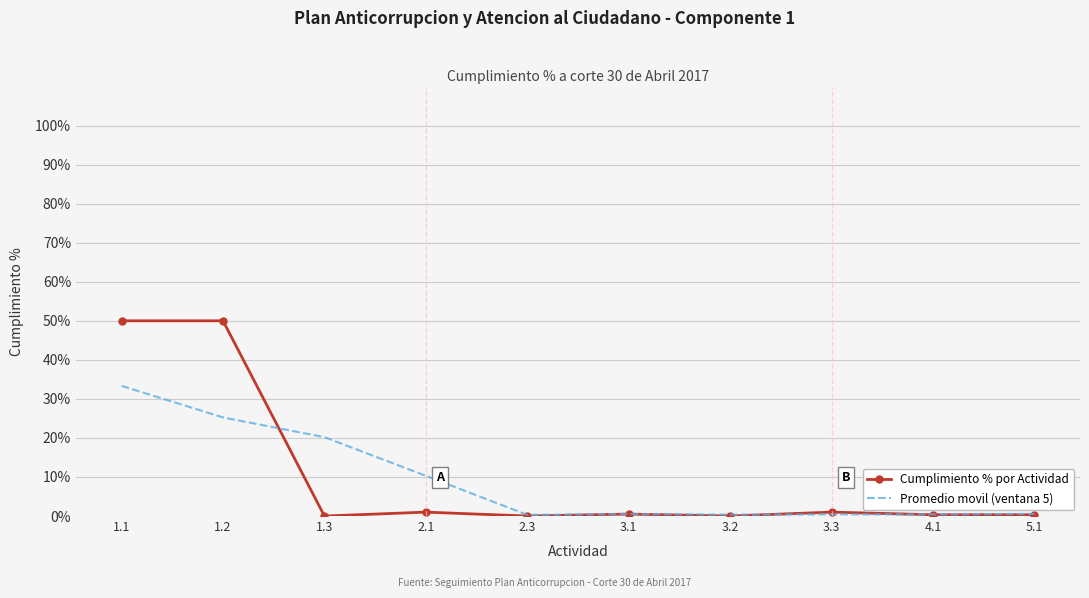

What is the total value across all series at 3.2?

0.4